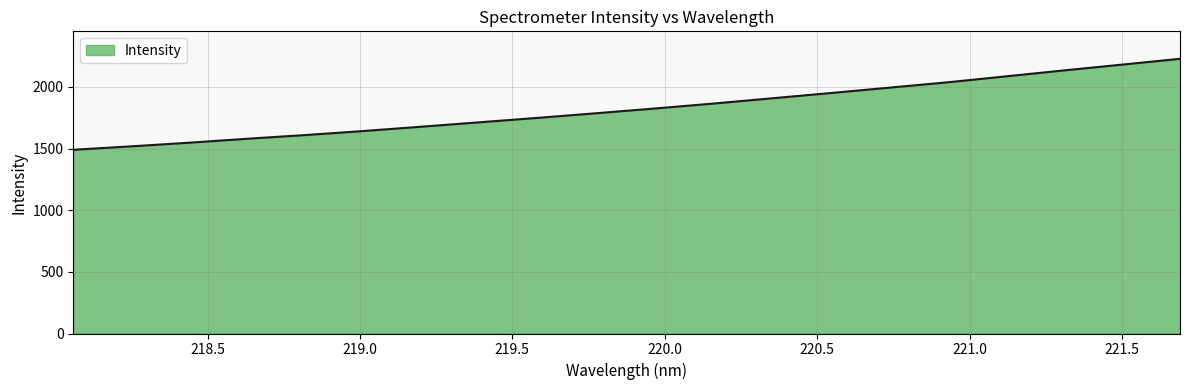

What is the greatest value displayed?

2227.5